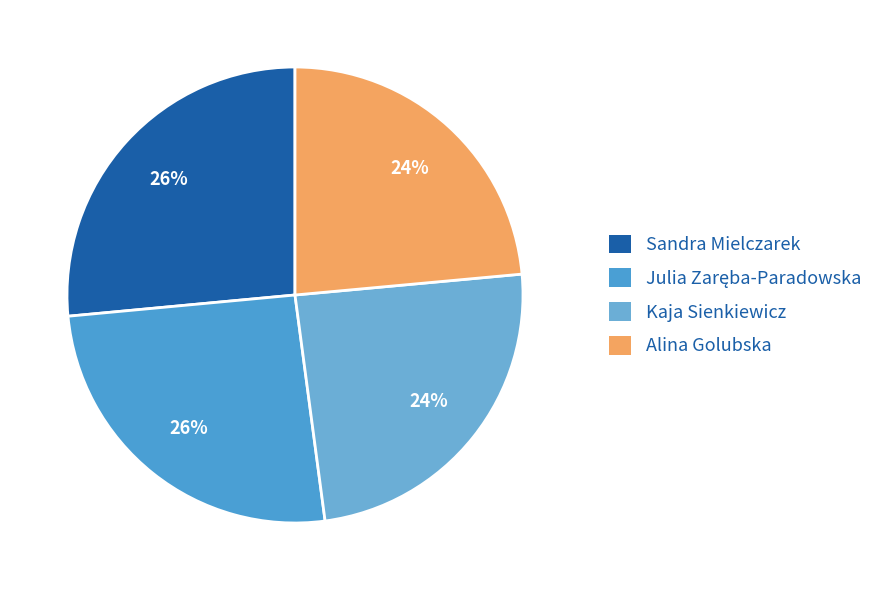

True or false: Alina Golubska accounts for 24% of the total.

True